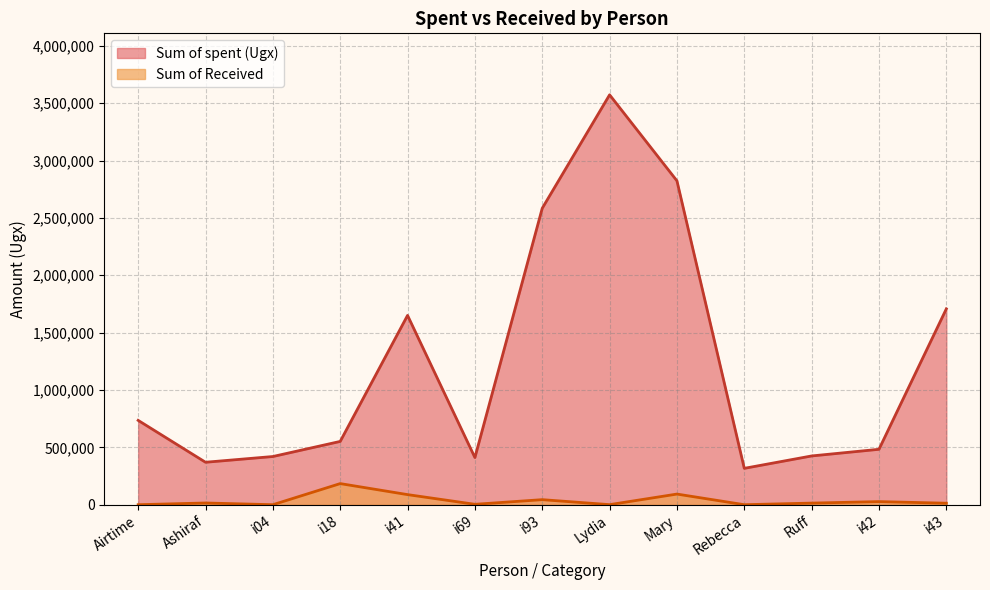

In Sum of spent (Ugx), how many points are higher than both neighbors (excluding endpoints)?

2